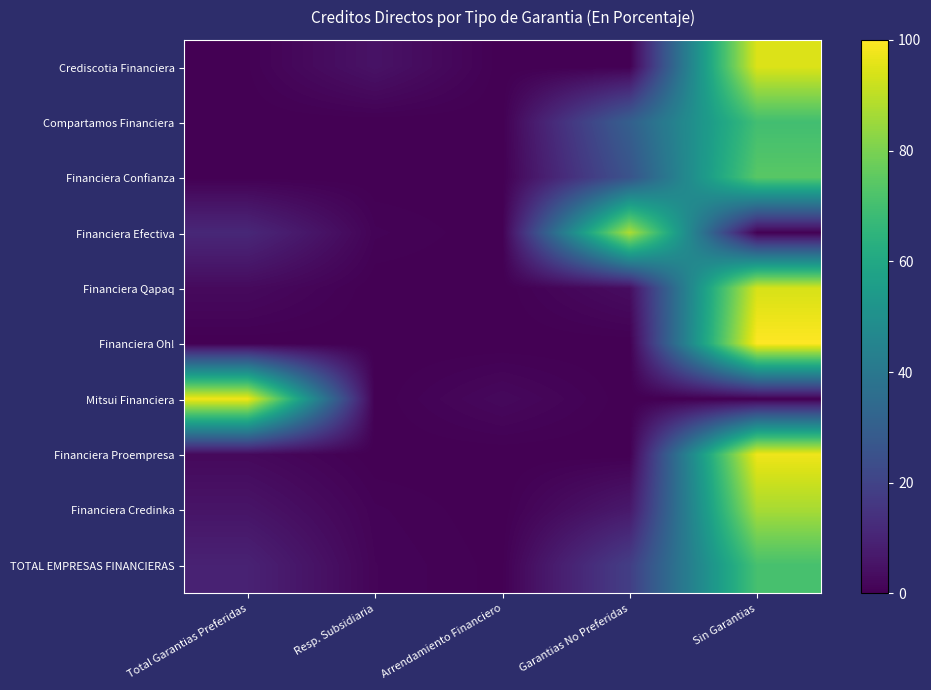

Reading left to right, transcribe all the data shown in this chart.

Crediscotia Financiera: Total Garantias Preferidas=0.3	Resp. Subsidiaria=5.0	Arrendamiento Financiero=0.0	Garantias No Preferidas=0.0	Sin Garantias=94.7
Compartamos Financiera: Total Garantias Preferidas=0.0	Resp. Subsidiaria=0.0	Arrendamiento Financiero=0.0	Garantias No Preferidas=30.2	Sin Garantias=69.8
Financiera Confianza: Total Garantias Preferidas=0.1	Resp. Subsidiaria=0.0	Arrendamiento Financiero=0.0	Garantias No Preferidas=25.6	Sin Garantias=74.2
Financiera Efectiva: Total Garantias Preferidas=11.0	Resp. Subsidiaria=0.9	Arrendamiento Financiero=0.0	Garantias No Preferidas=87.8	Sin Garantias=0.3
Financiera Qapaq: Total Garantias Preferidas=2.6	Resp. Subsidiaria=0.0	Arrendamiento Financiero=0.0	Garantias No Preferidas=3.5	Sin Garantias=93.9
Financiera Oh!: Total Garantias Preferidas=0.0	Resp. Subsidiaria=0.0	Arrendamiento Financiero=0.0	Garantias No Preferidas=0.0	Sin Garantias=100.0
Mitsui Financiera: Total Garantias Preferidas=97.7	Resp. Subsidiaria=0.0	Arrendamiento Financiero=2.3	Garantias No Preferidas=0.0	Sin Garantias=0.0
Financiera Proempresa: Total Garantias Preferidas=2.4	Resp. Subsidiaria=0.0	Arrendamiento Financiero=0.0	Garantias No Preferidas=0.0	Sin Garantias=97.6
Financiera Credinka: Total Garantias Preferidas=5.5	Resp. Subsidiaria=0.9	Arrendamiento Financiero=0.0	Garantias No Preferidas=6.8	Sin Garantias=86.9
TOTAL EMPRESAS FINANCIERAS: Total Garantias Preferidas=9.4	Resp. Subsidiaria=1.2	Arrendamiento Financiero=0.2	Garantias No Preferidas=18.3	Sin Garantias=70.9